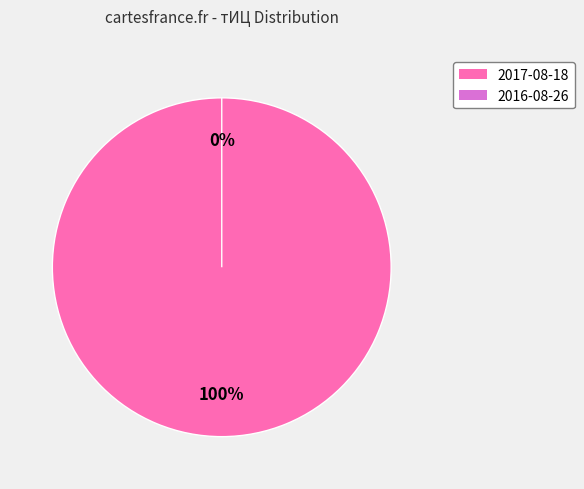

What percentage is the 2017-08-18 (тИЦ=10) slice, to the nearest percent?

100%